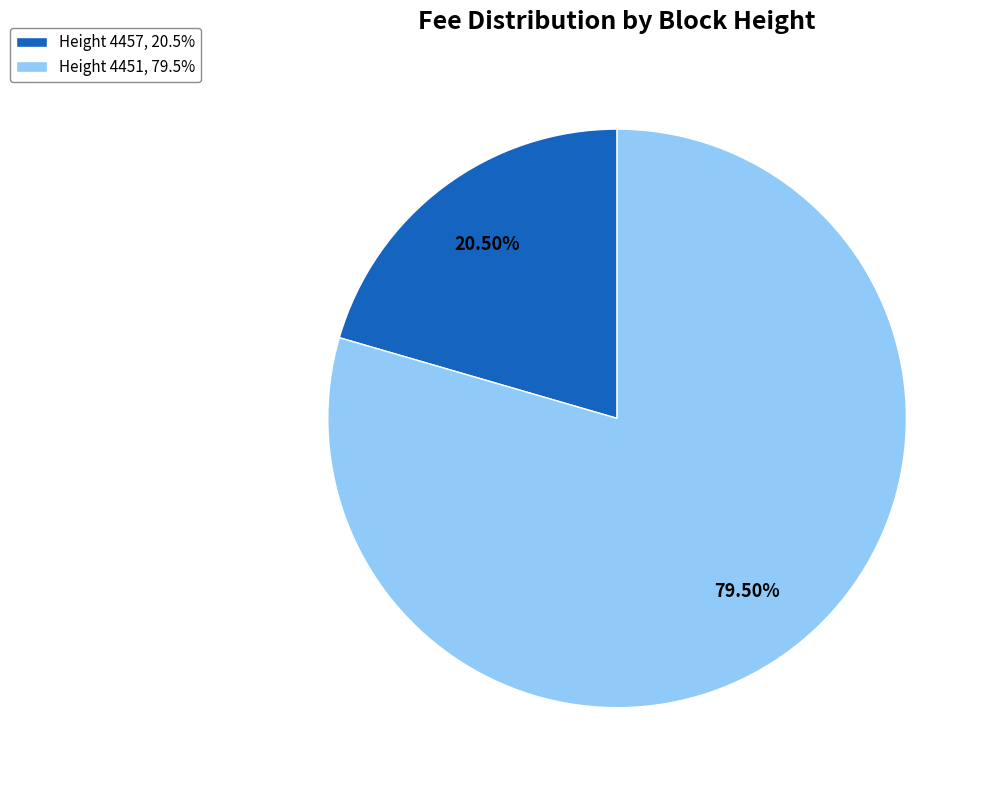

How many slices are in this pie chart?

2